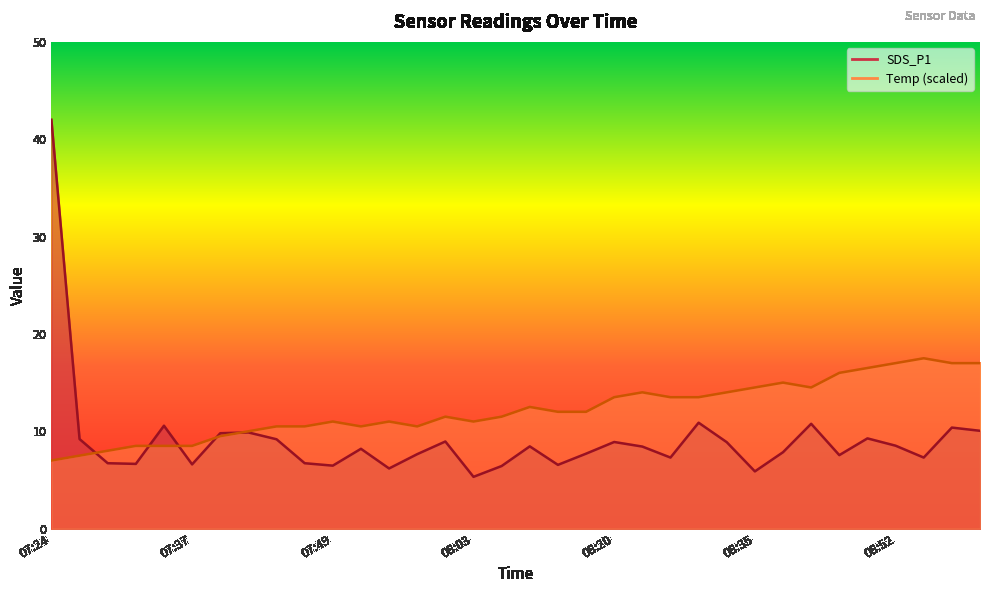

The value of Temp at 07:37 is 14.6. True or false?

False